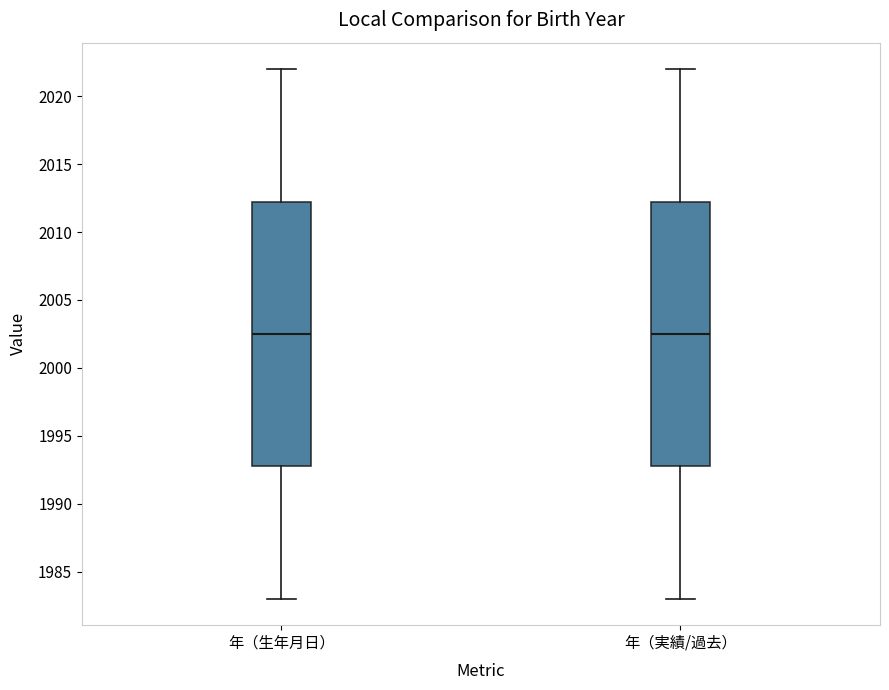

Where does the lower whisker of the box for 年（実績/過去） end on the y-axis? The values are not printed on the chart, so give them approximately, as read against the axis.

1983.0